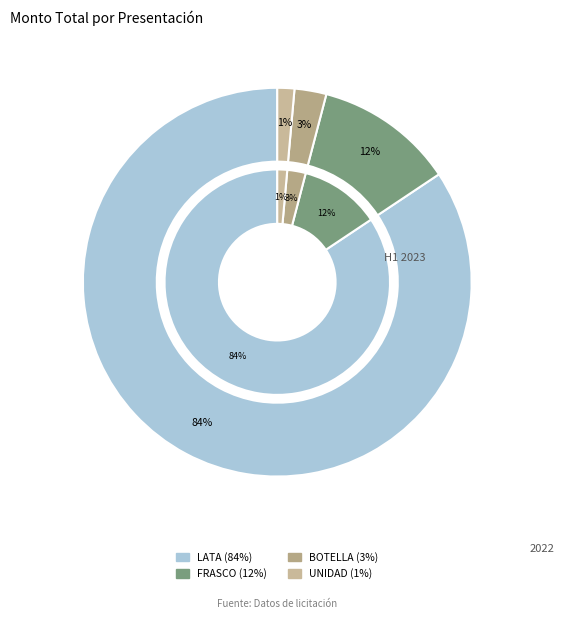

Is there any slice that represents more than half of the pie?

Yes